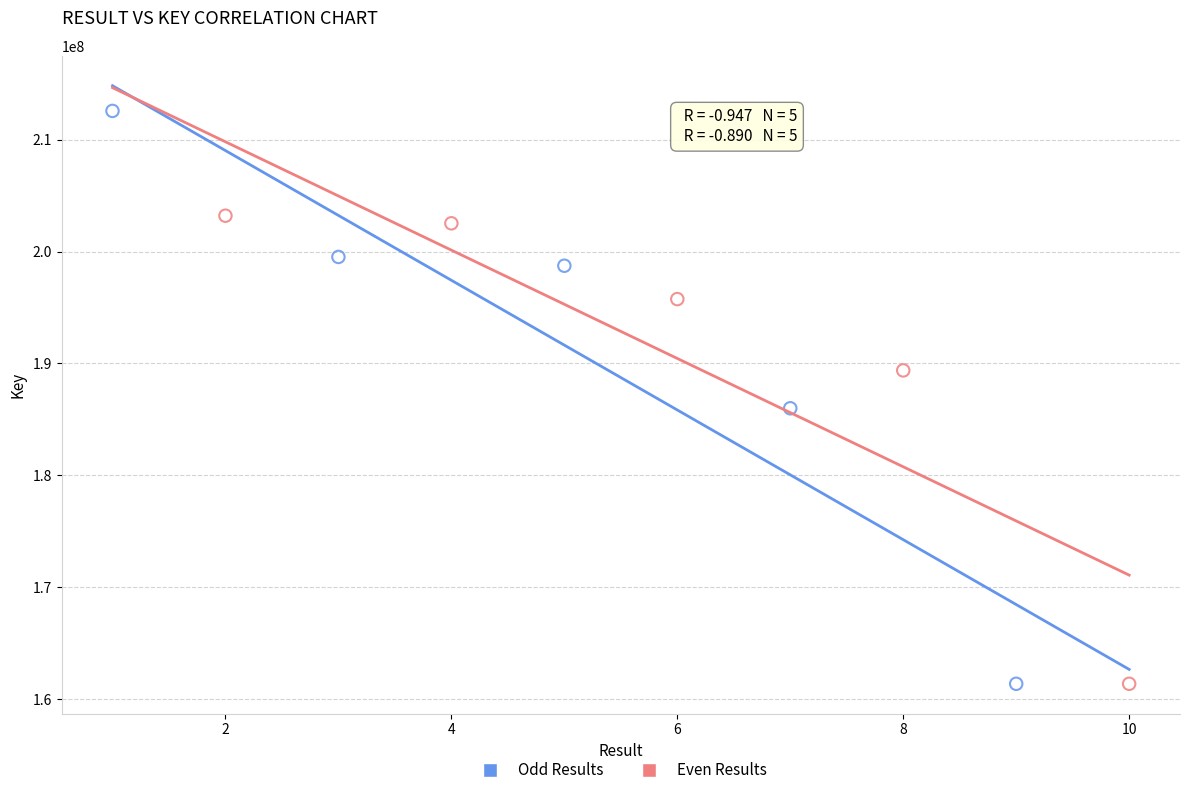

Which series has the widest spread of Y values?

Odd Results